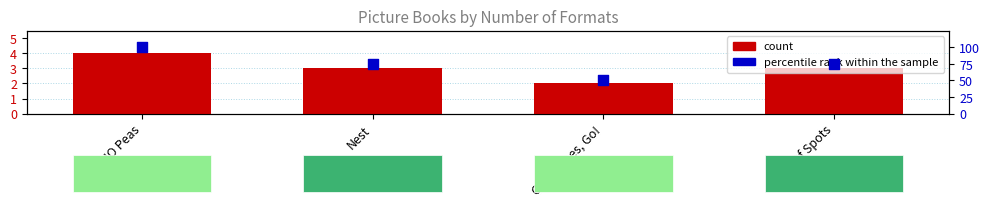

At how many categories does at least one series exceed 29?

4